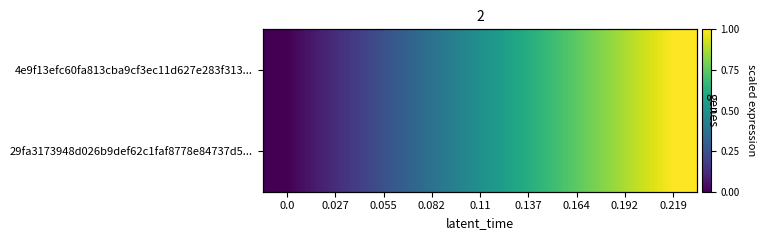

How many data points does each series have?

9